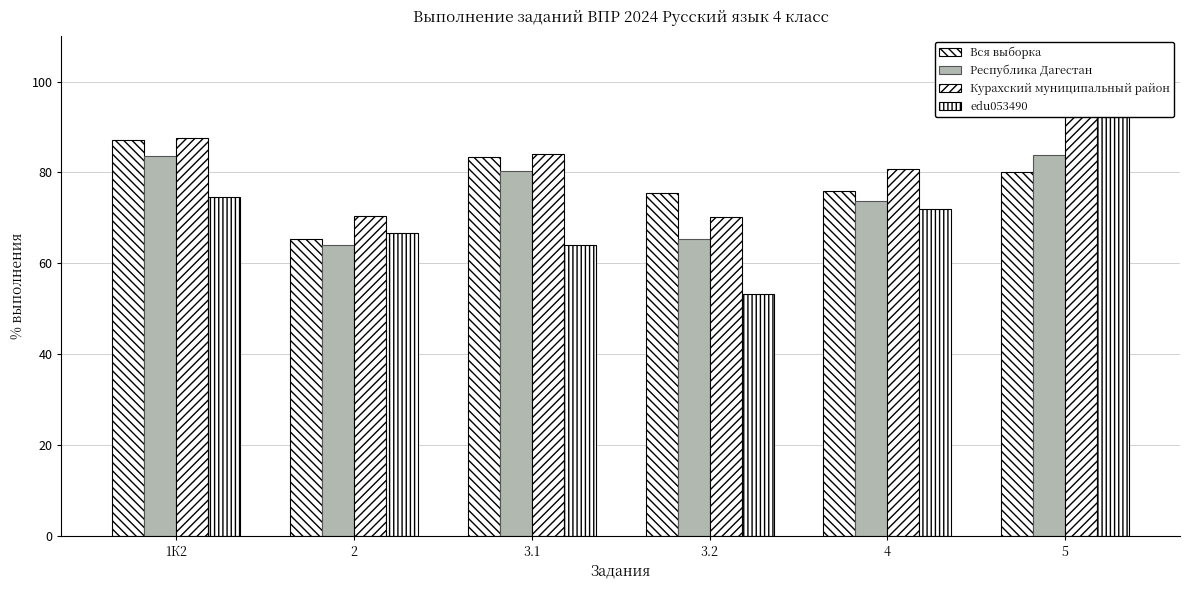

Reading left to right, list all the values displayed in this chart.

Вся выборка: 1К2=87.1	2=65.4	3.1=83.3	3.2=75.6	4=75.8	5=80.1
Республика Дагестан: 1К2=83.7	2=64.0	3.1=80.4	3.2=65.3	4=73.7	5=83.8
Курахский муниципальный район: 1К2=87.6	2=70.5	3.1=84.0	3.2=70.1	4=80.9	5=94.3
edu053490: 1К2=74.7	2=66.7	3.1=64.0	3.2=53.3	4=72.0	5=96.0